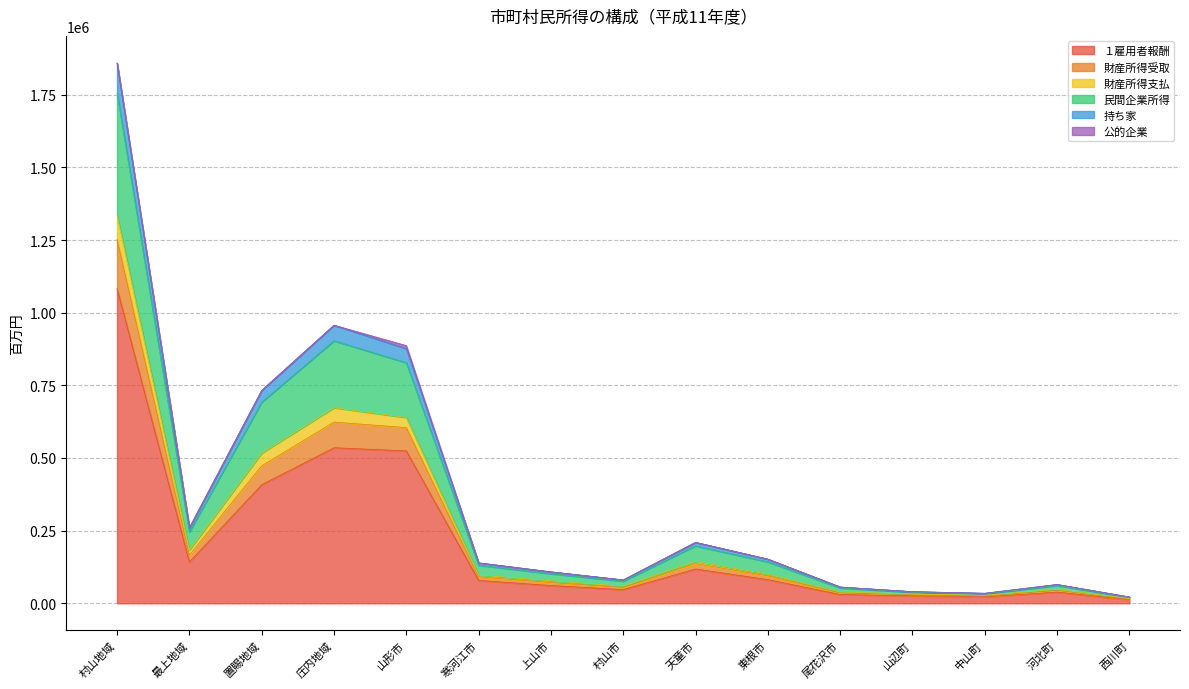

At which category is the sum across all series the highest?

村山地域